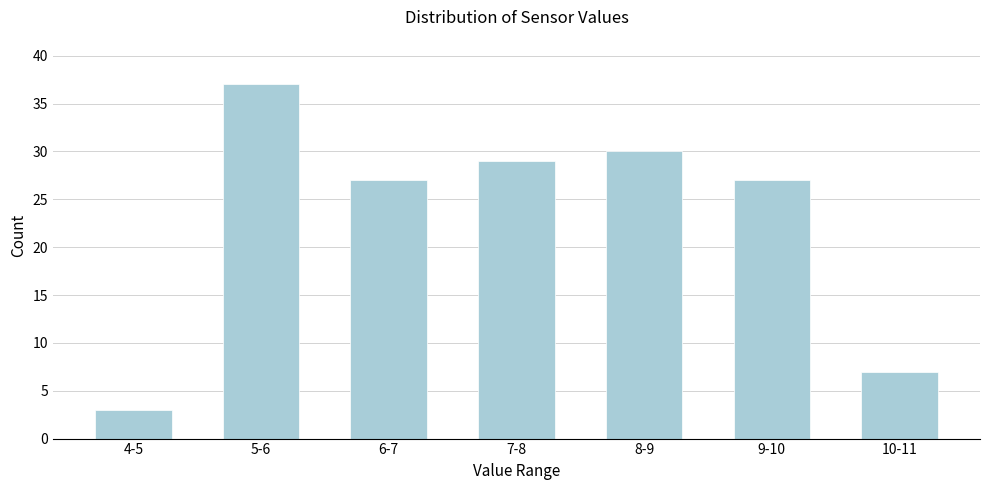

Reading left to right, what are all the values shown in this chart?

3	37	27	29	30	27	7